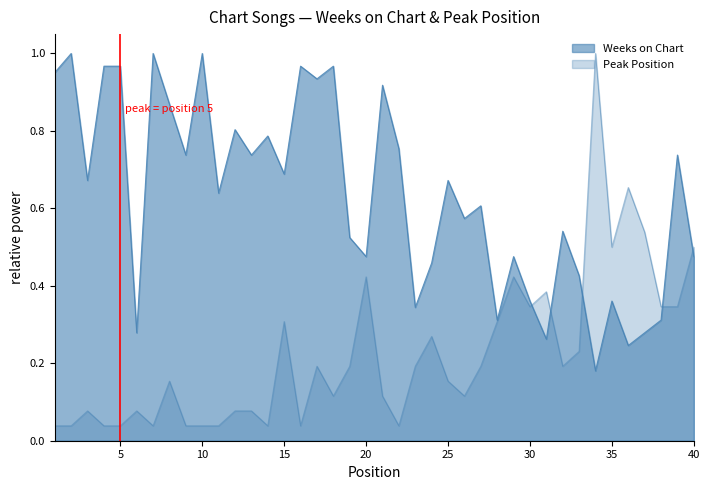

How many lines are shown in the chart?

2